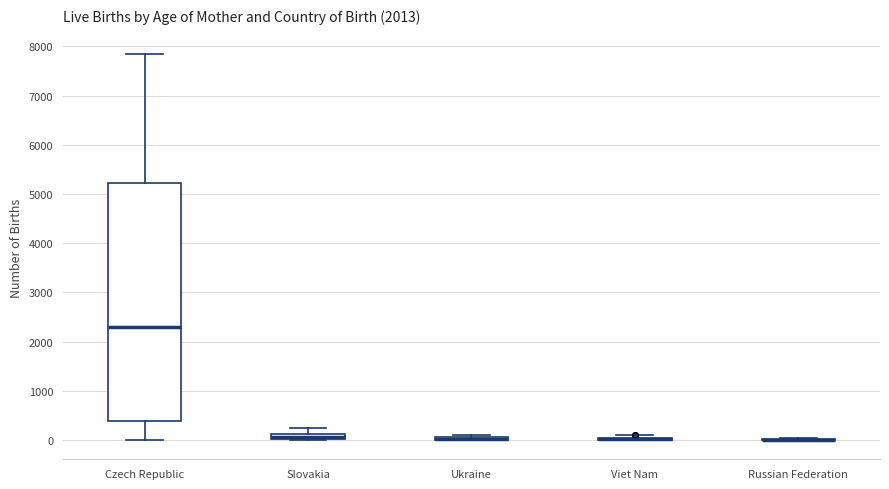

Which box is the tallest, from its lower edge to its upper edge?

Czech Republic